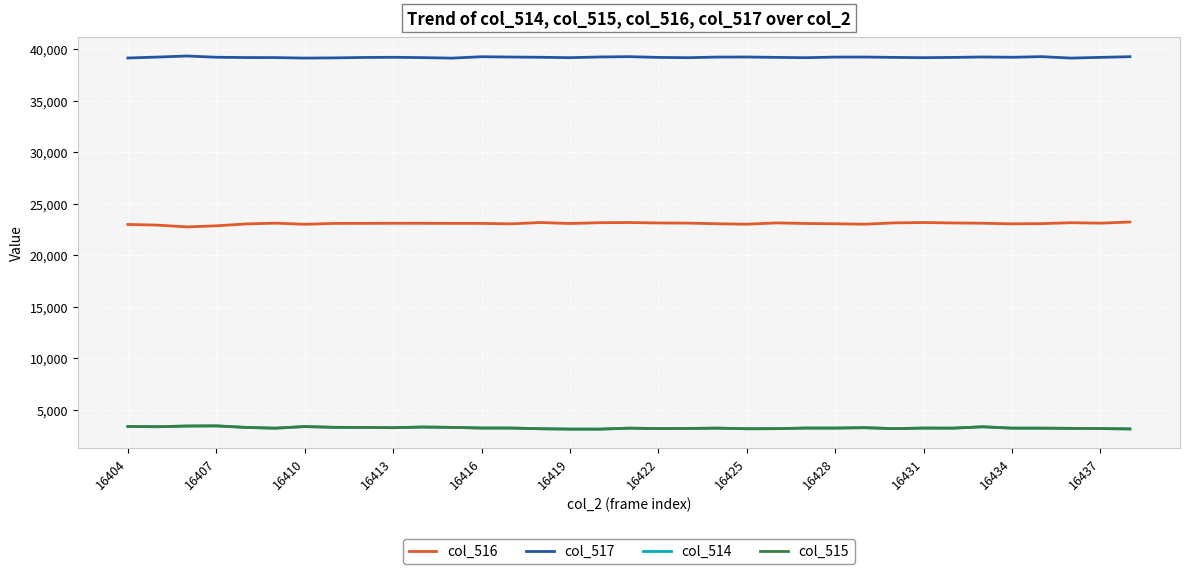

True or false: col_514 and col_516 cross at least once.

False